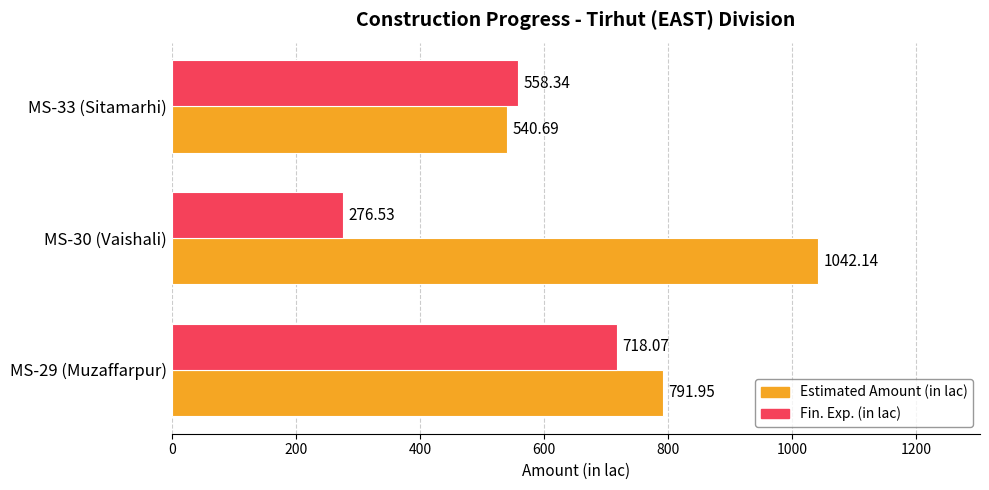

Between MS-30 (Vaishali) and MS-33 (Sitamarhi), which series saw the biggest shift?

Estimated Amount (in lac)